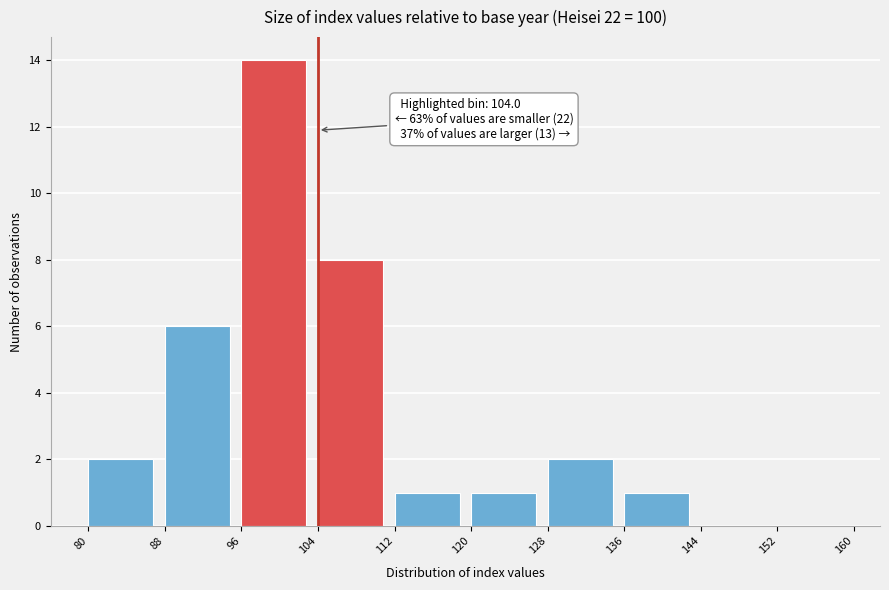

Which range on the x-axis has the tallest bar?

96 to 104